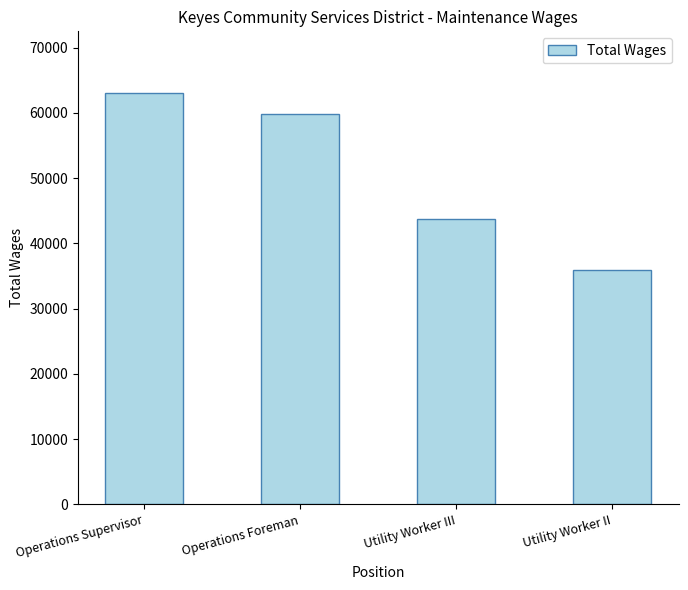

What is the difference between the values at Utility Worker III and Operations Supervisor?

19302